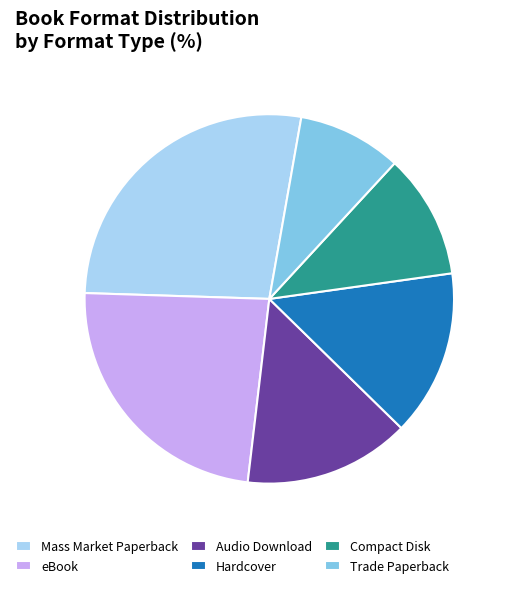

Is the sum of Mass Market Paperback and Trade Paperback greater than half?

No